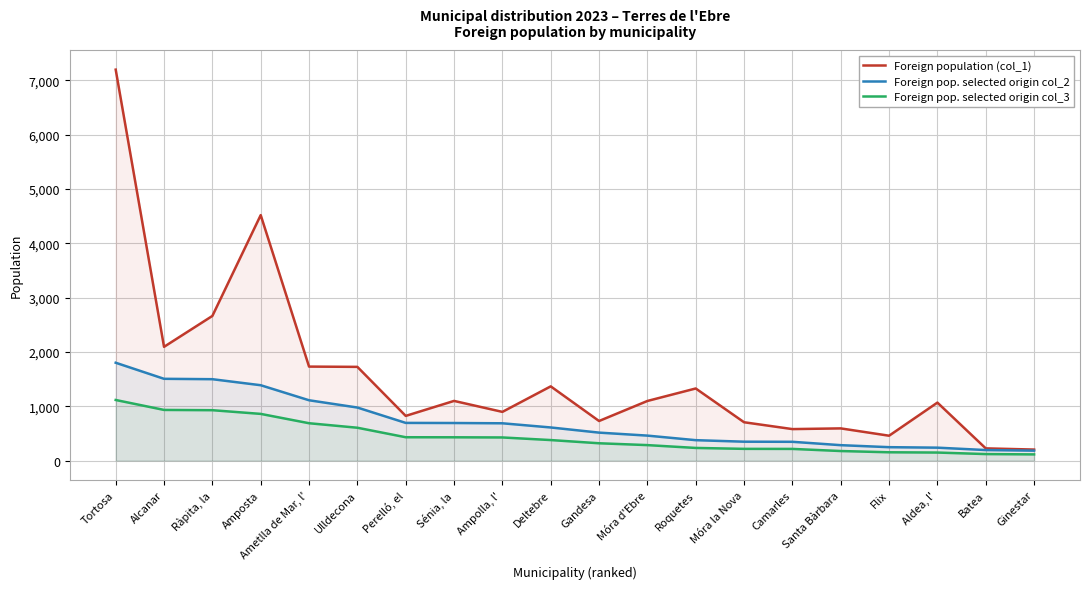

Rank the series at Ràpita, la from lowest to highest value.

Foreign pop. selected origin col_3, Foreign pop. selected origin col_2, Foreign population (col_1)